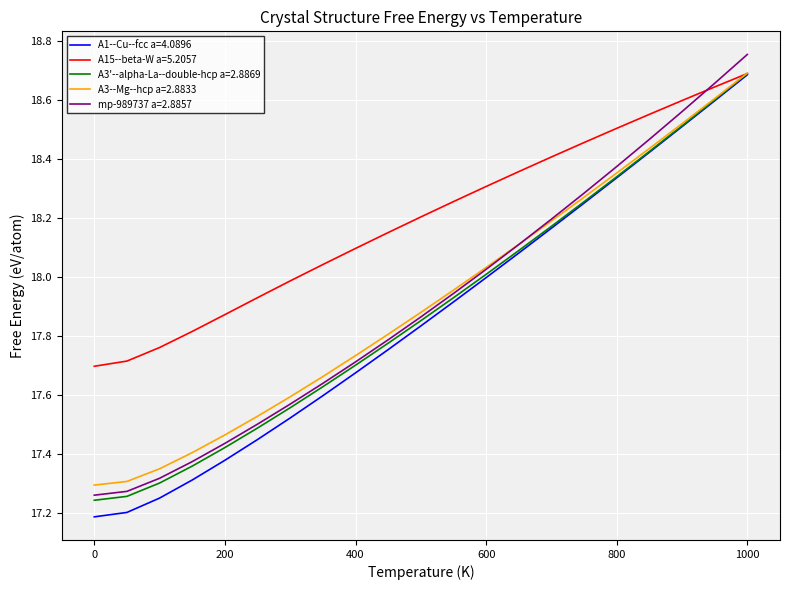

What is the value of the A1--Cu--fcc a=4.0896 point at the 2nd from the left?

17.2